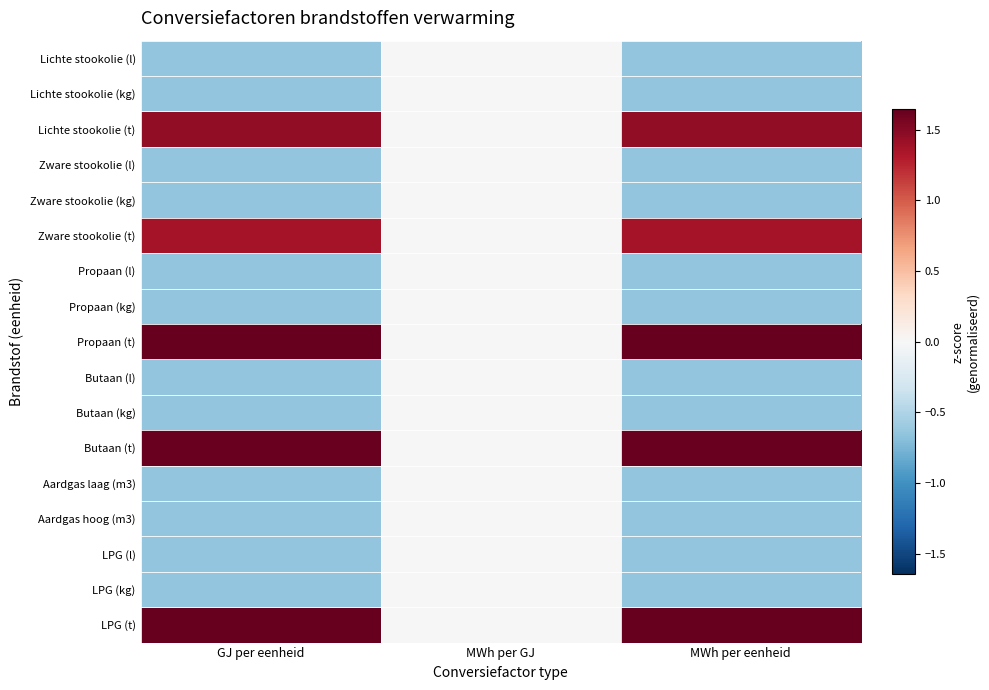

At which category is the sum across all series the highest?

MWh per GJ